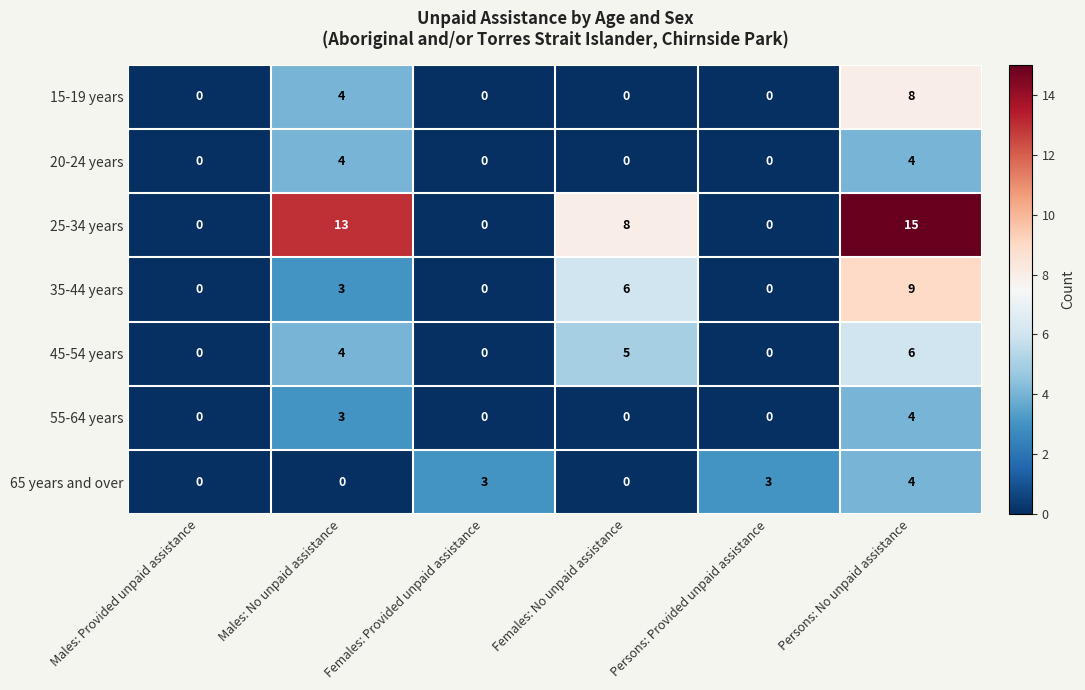

Is it true that 20-24 years equals 4 at Persons: No unpaid assistance?

True